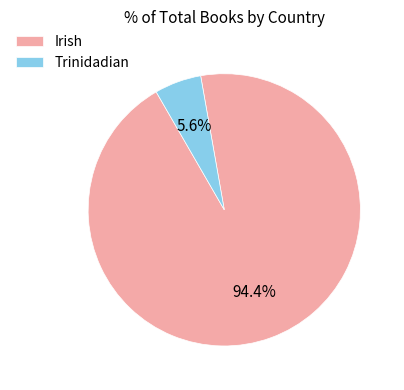

What percentage is the Trinidadian slice, to the nearest percent?

6%